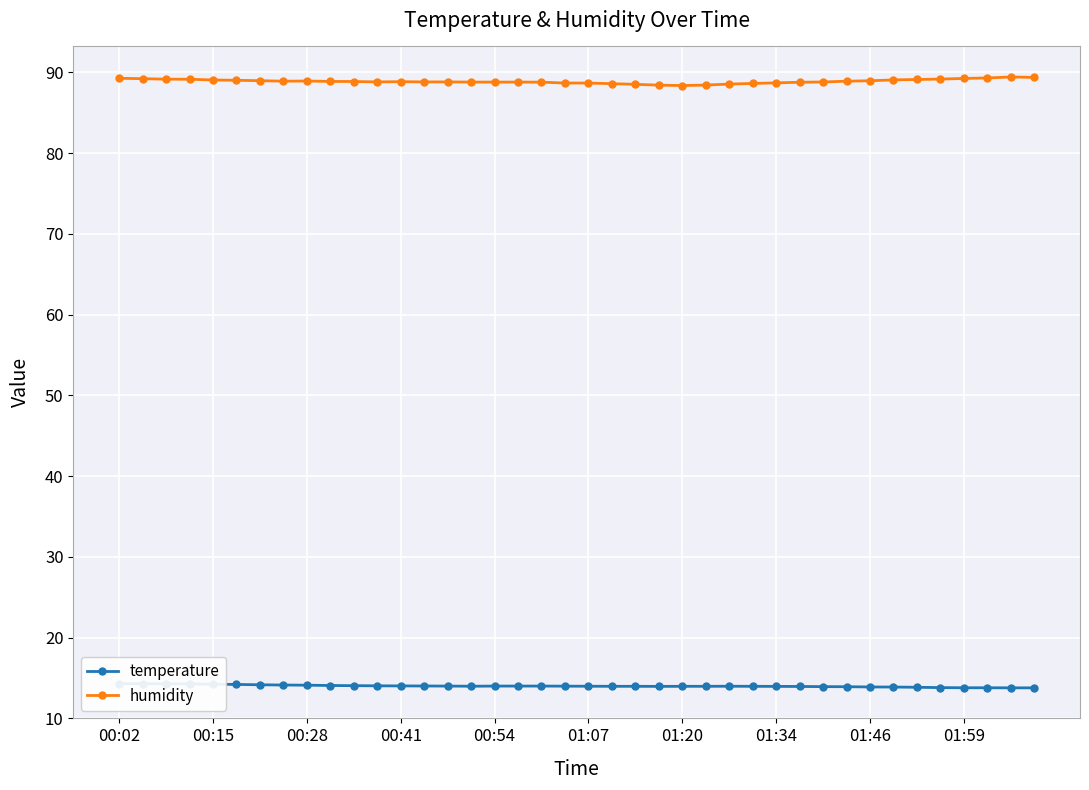

What is the minimum value shown in the chart?

13.8